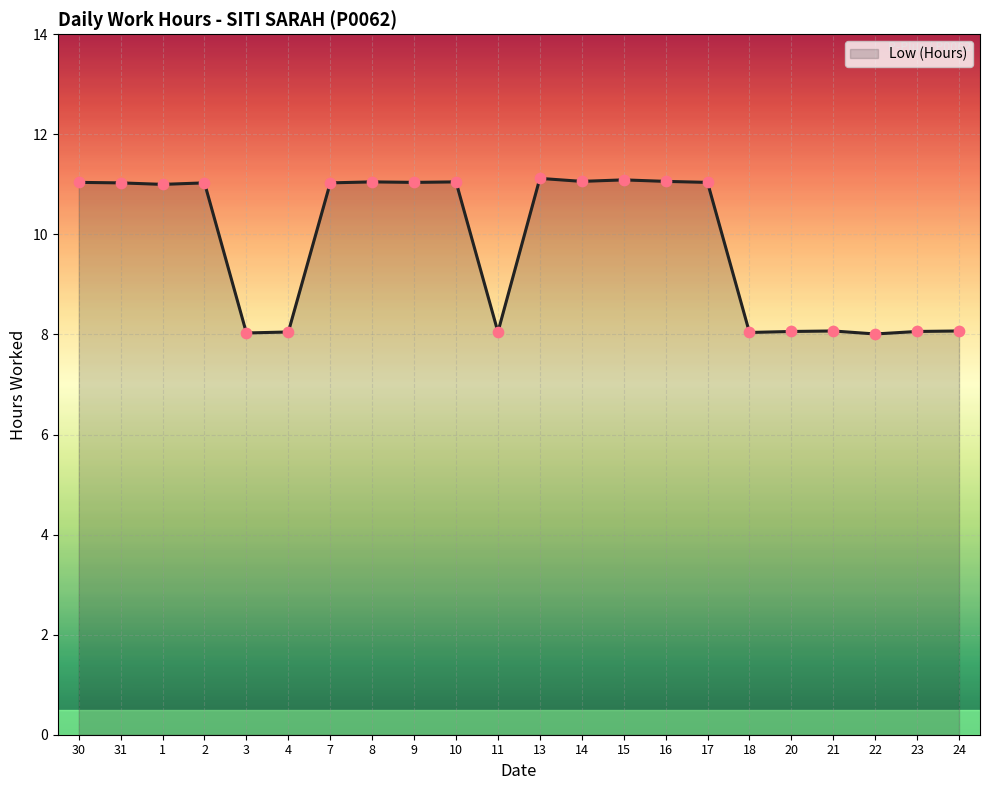

What is the ratio of the value at 23 to the value at 20?

1.0